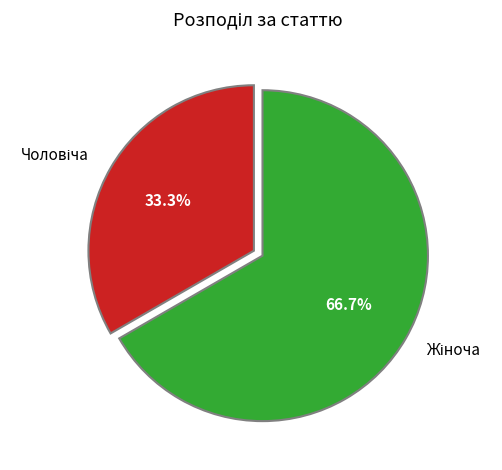

Is there a majority slice in this chart?

Yes